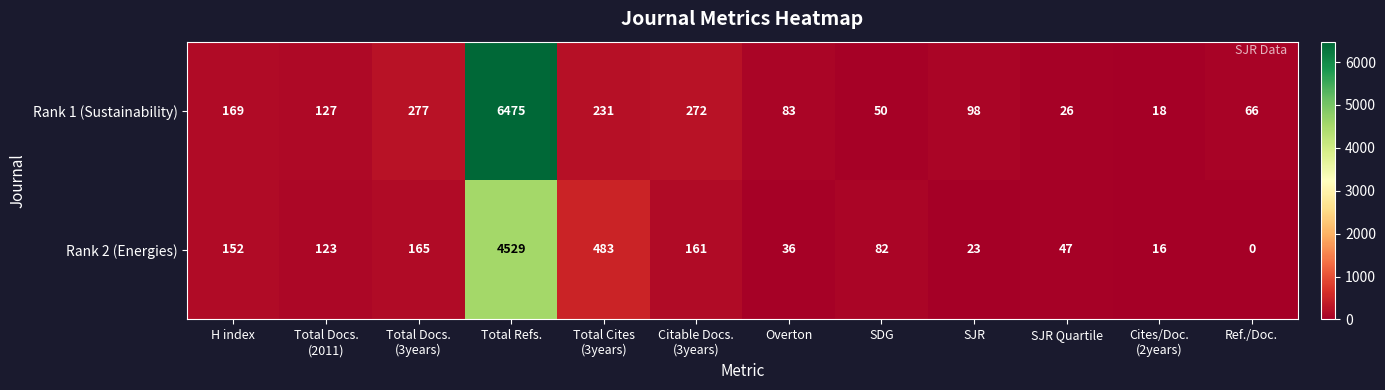

Reading left to right, transcribe all the data shown in this chart.

Rank 1 (Sustainability): 169	127	277	6475	231	272	83	50	98	26	18	66
Rank 2 (Energies): 152	123	165	4529	483	161	36	82	23	47	16	0